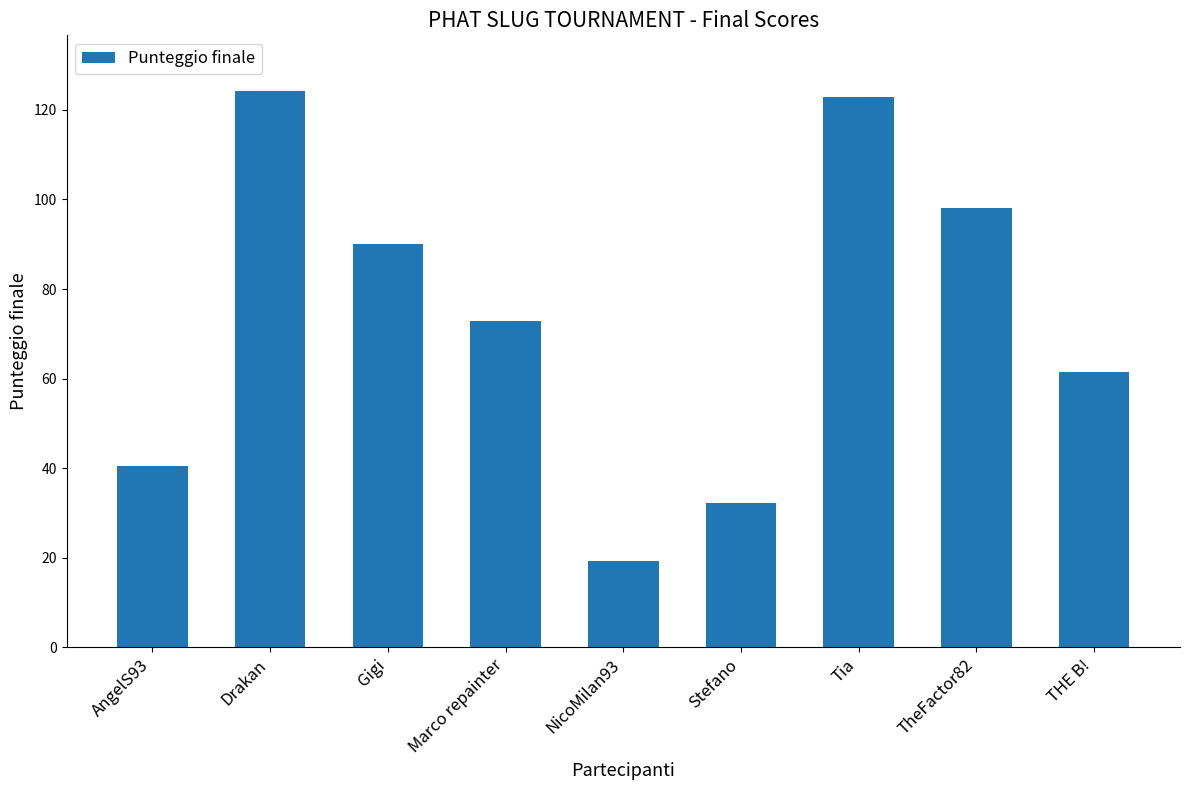

What is the average value?

73.5